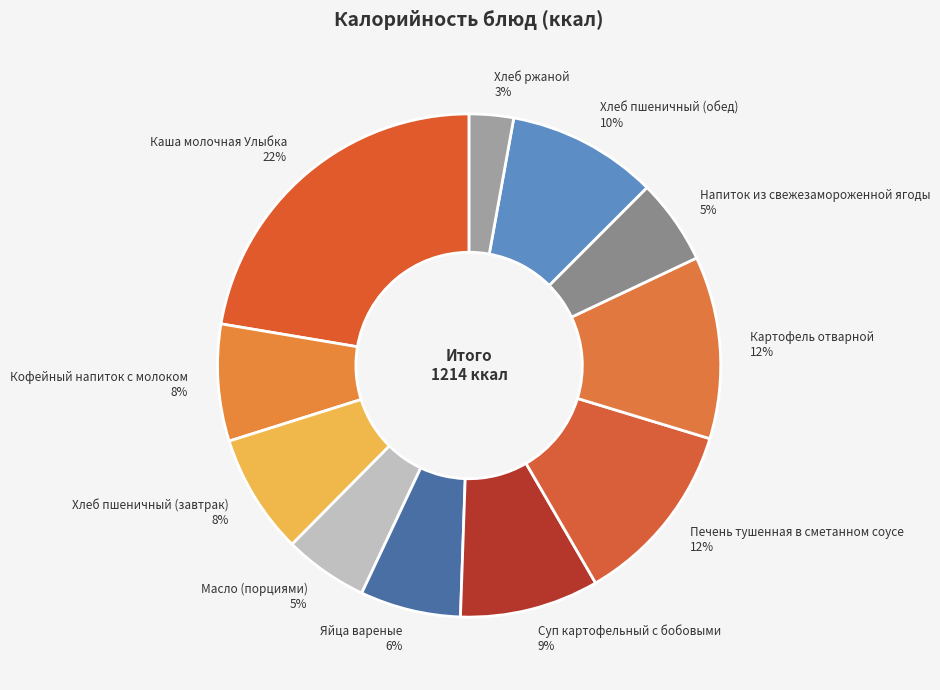

Is it true that Масло (порциями) is 1% of the pie?

False